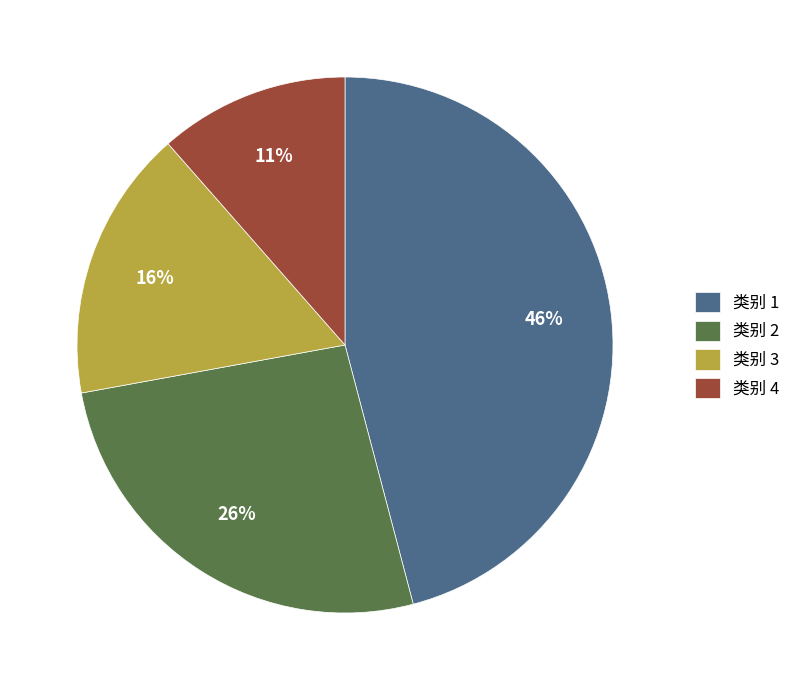

Does 类别 3 represent more than half of the total?

No